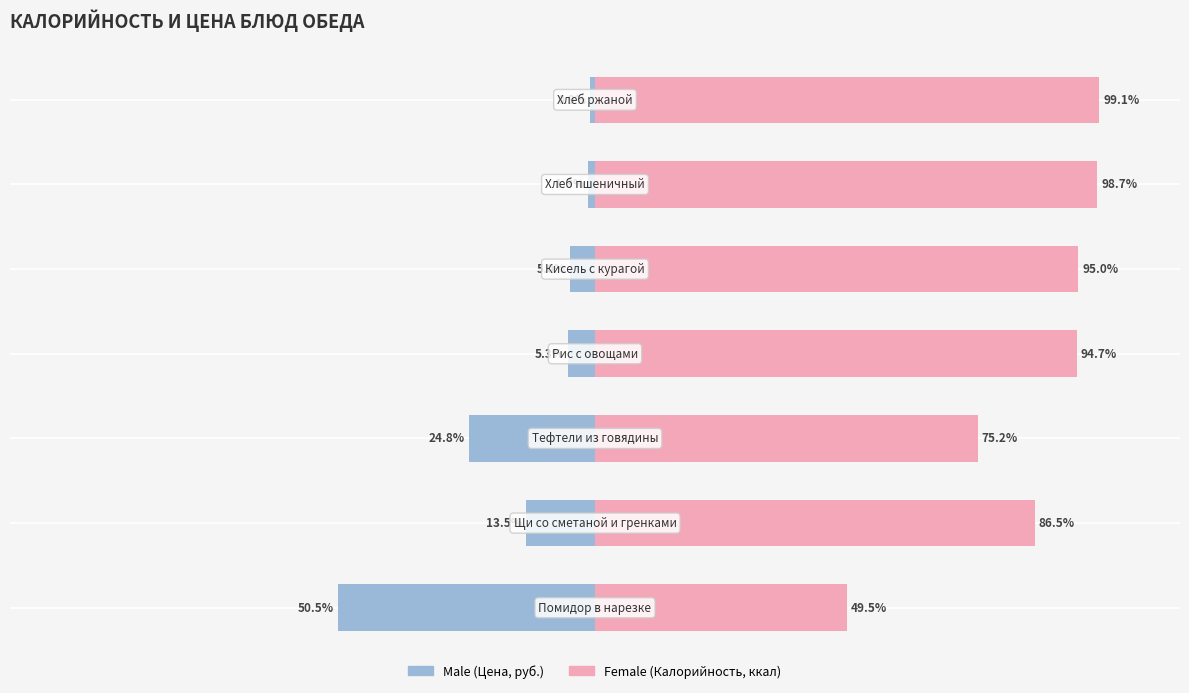

How many bars are there in total?

14